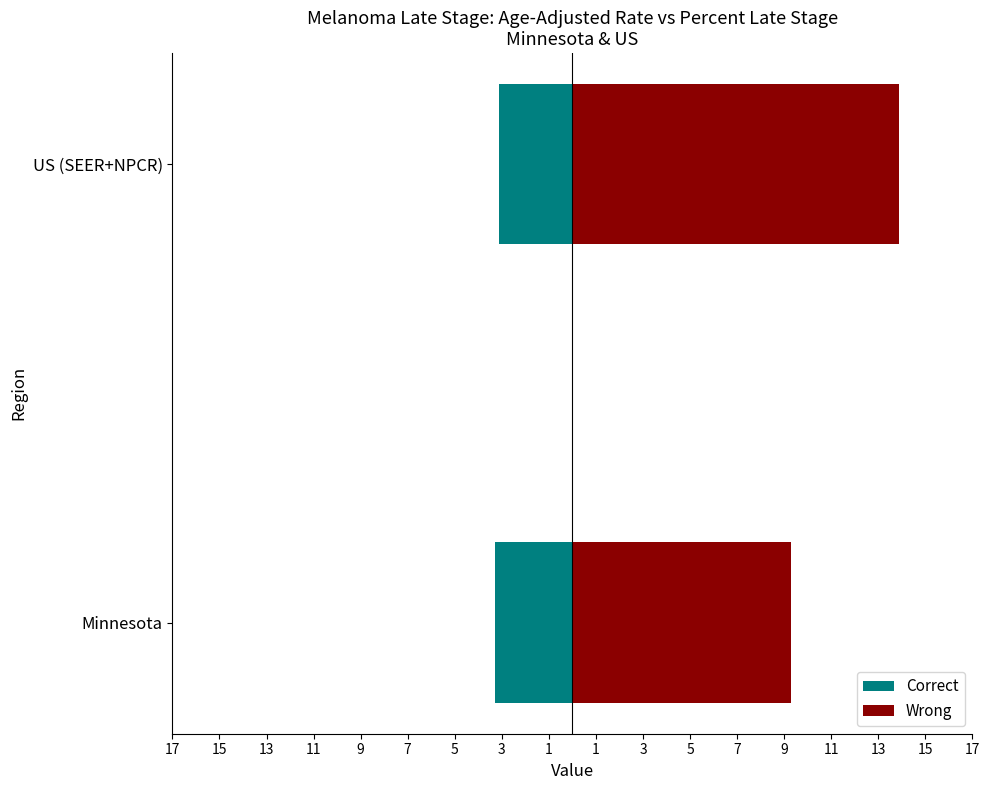

List the series in order of their overall mean, highest first.

Wrong, Correct